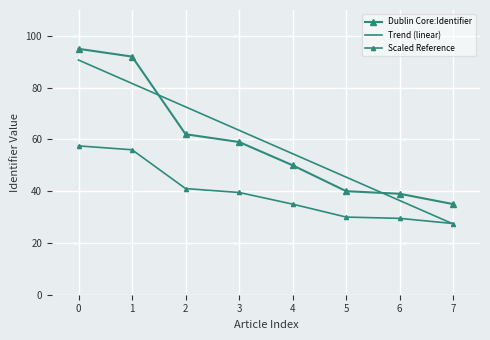

True or false: the data shows 70 at 4.

False